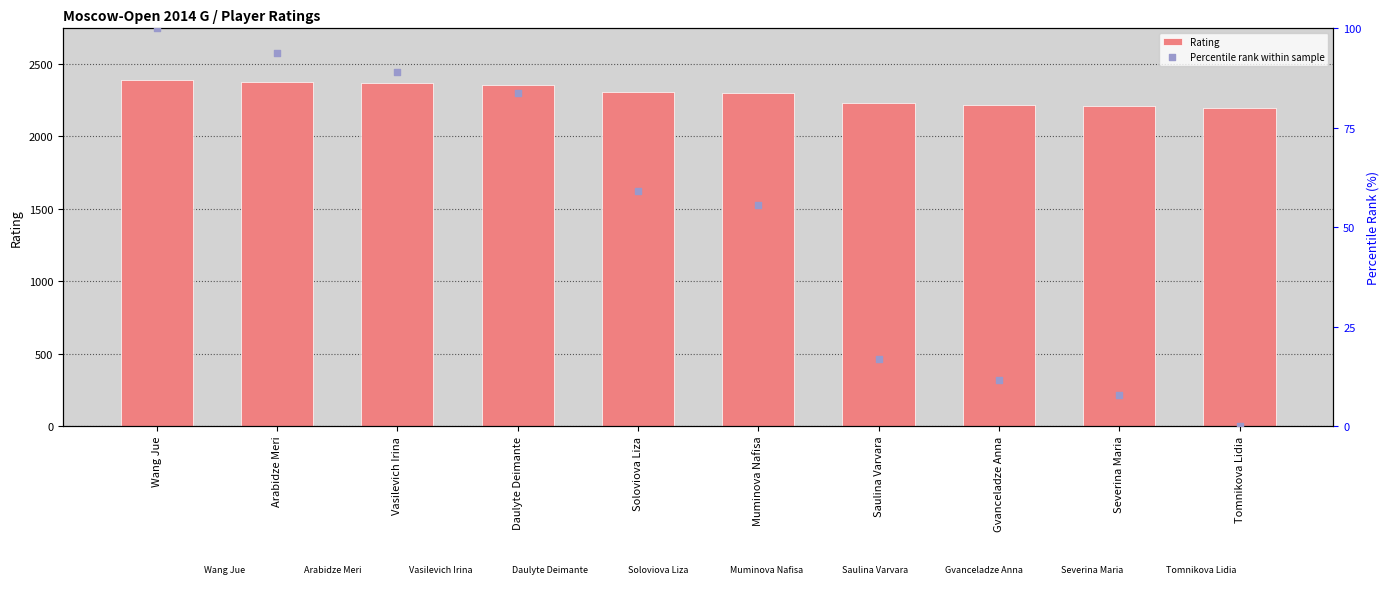

Which series reaches the maximum Y coordinate?

Rating